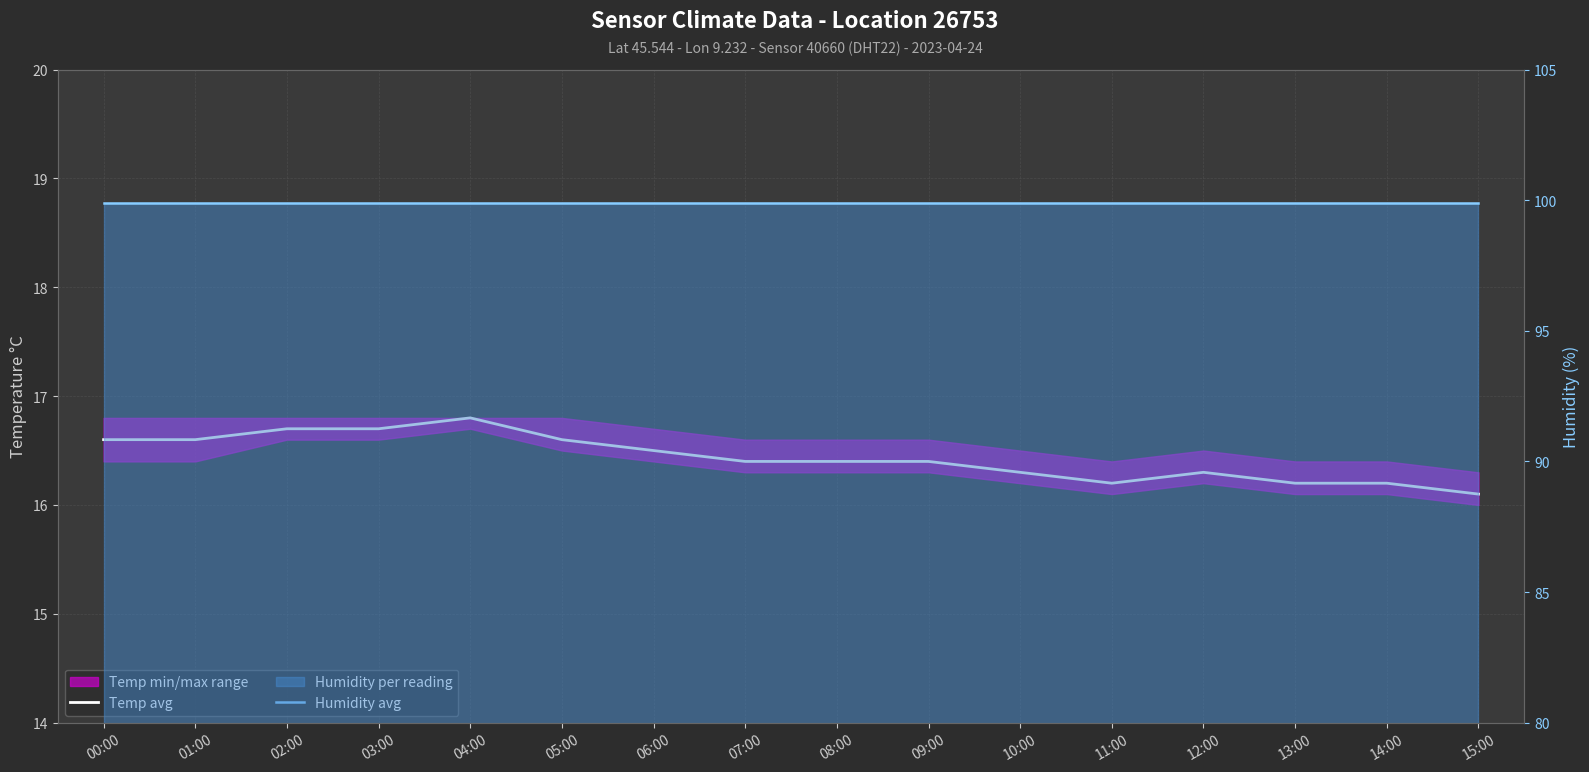

Rank the series by their average value, from lowest to highest.

Temp avg, Humidity avg